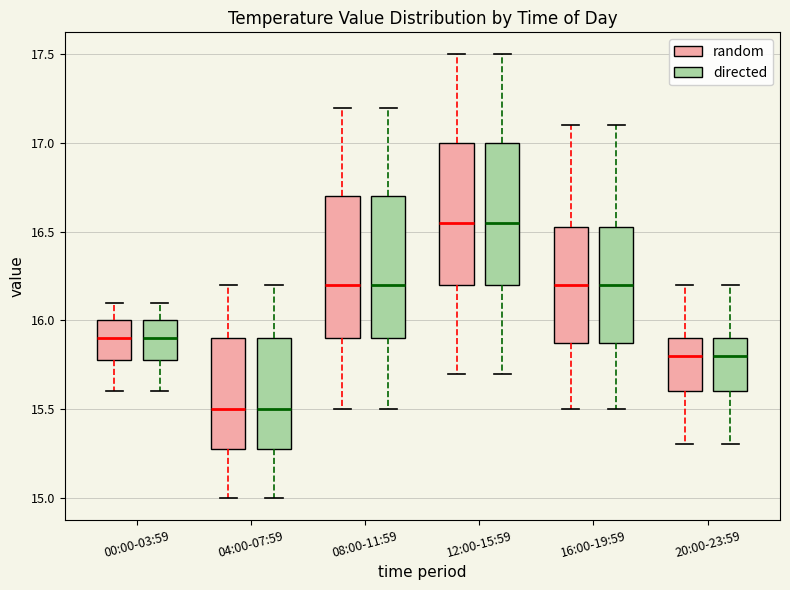

Reading left to right, transcribe this box plot: for each box, give where its median line is, the range the box spans, and where its two whiskers end, as read against the y-axis. The values are not printed on the chart, so give them approximately, as read against the axis.

00:00-03:59 (random): median 15.90, box 15.80 to 16.00, whiskers 15.60 to 16.10
00:00-03:59 (directed): median 15.90, box 15.80 to 16.00, whiskers 15.60 to 16.10
04:00-07:59 (random): median 15.50, box 15.30 to 15.90, whiskers 15.00 to 16.20
04:00-07:59 (directed): median 15.50, box 15.30 to 15.90, whiskers 15.00 to 16.20
08:00-11:59 (random): median 16.20, box 15.90 to 16.70, whiskers 15.50 to 17.20
08:00-11:59 (directed): median 16.20, box 15.90 to 16.70, whiskers 15.50 to 17.20
12:00-15:59 (random): median 16.55, box 16.20 to 17.00, whiskers 15.70 to 17.50
12:00-15:59 (directed): median 16.55, box 16.20 to 17.00, whiskers 15.70 to 17.50
16:00-19:59 (random): median 16.20, box 15.90 to 16.55, whiskers 15.50 to 17.10
16:00-19:59 (directed): median 16.20, box 15.90 to 16.55, whiskers 15.50 to 17.10
20:00-23:59 (random): median 15.80, box 15.60 to 15.90, whiskers 15.30 to 16.20
20:00-23:59 (directed): median 15.80, box 15.60 to 15.90, whiskers 15.30 to 16.20